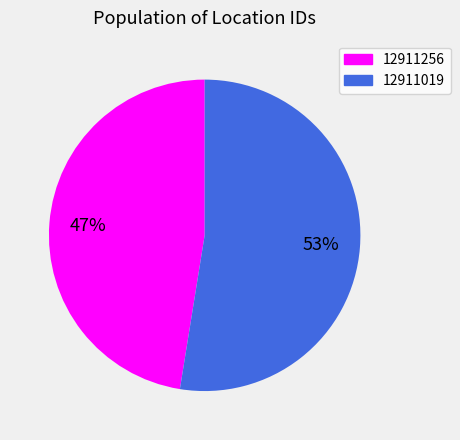

Rank the categories by value from lowest to highest.

12911256, 12911019